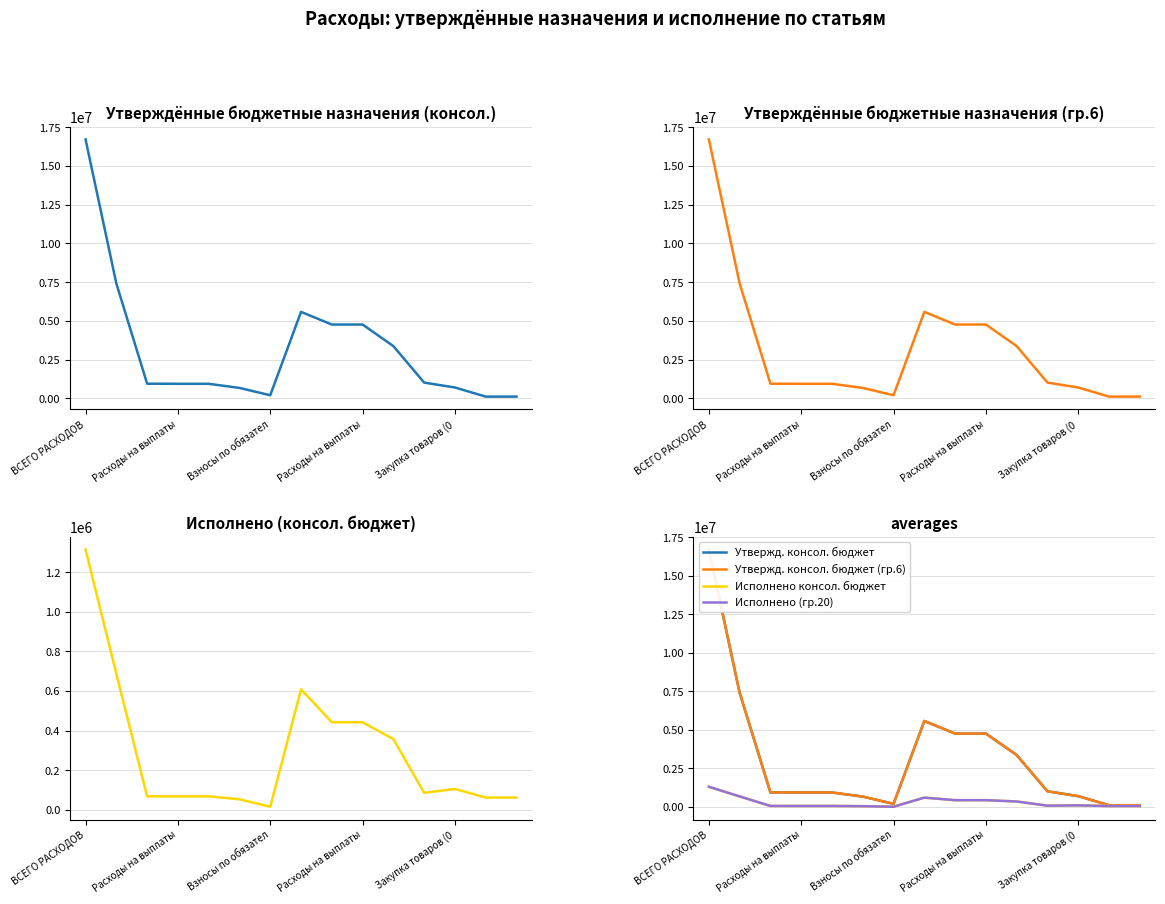

Which series has the widest spread of values?

Утвержд. консол. бюджет